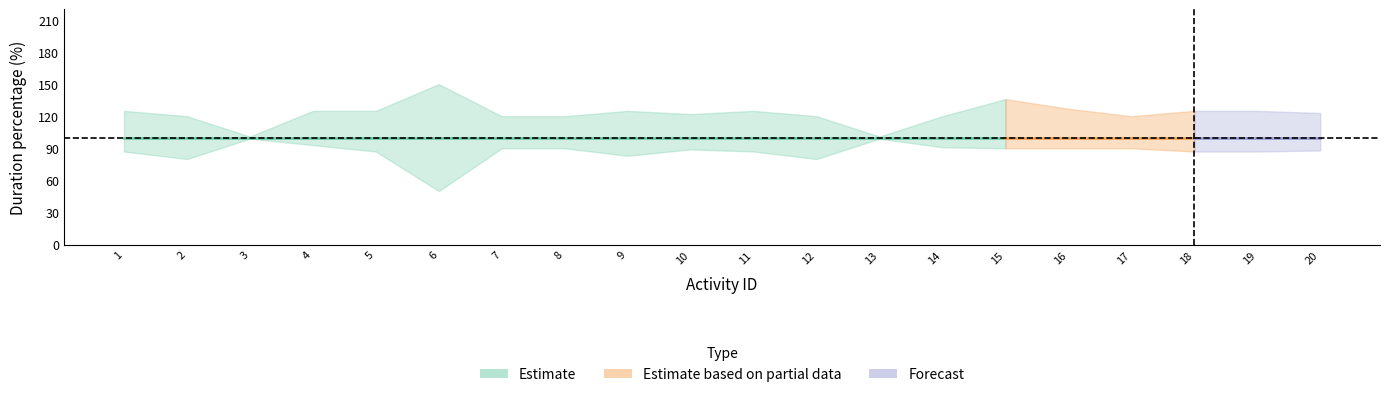

What is the total value across all series at 17?

310